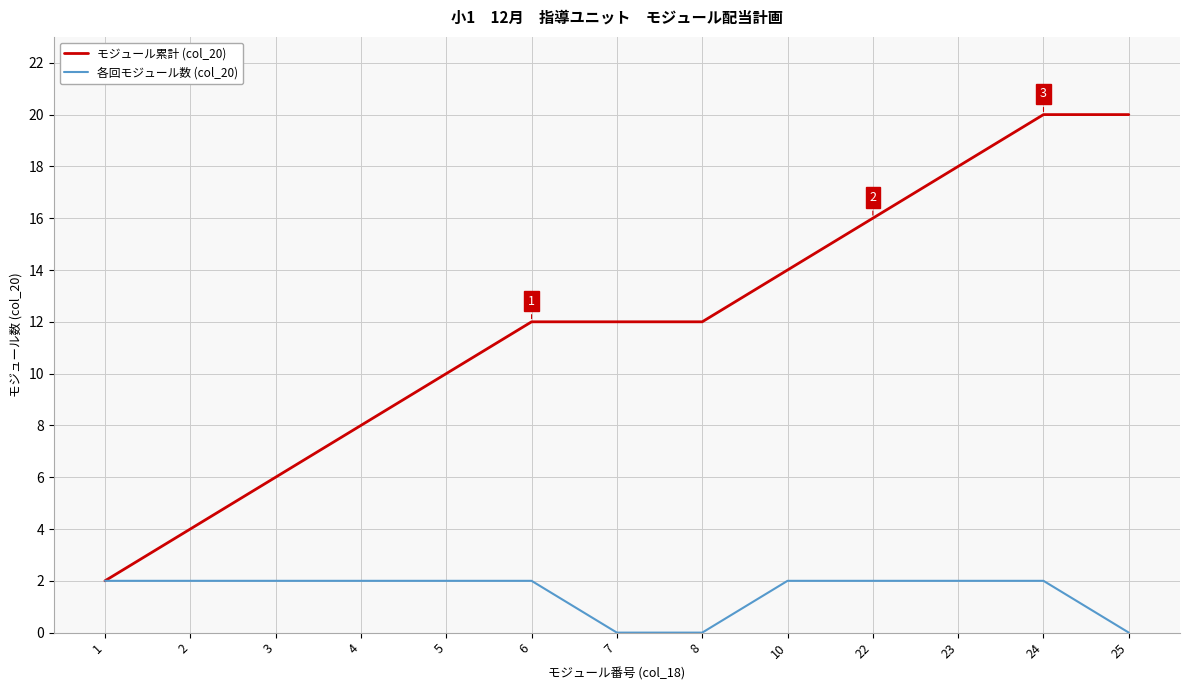

What is the difference between the highest and lowest values at 8?

12